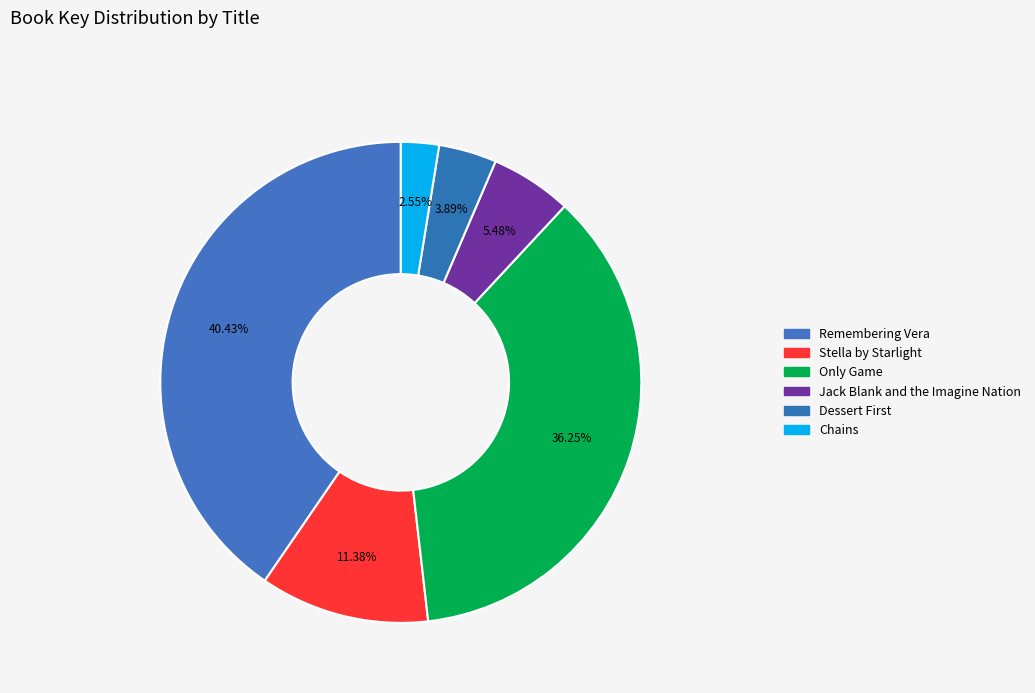

How many segments does this pie chart have?

6